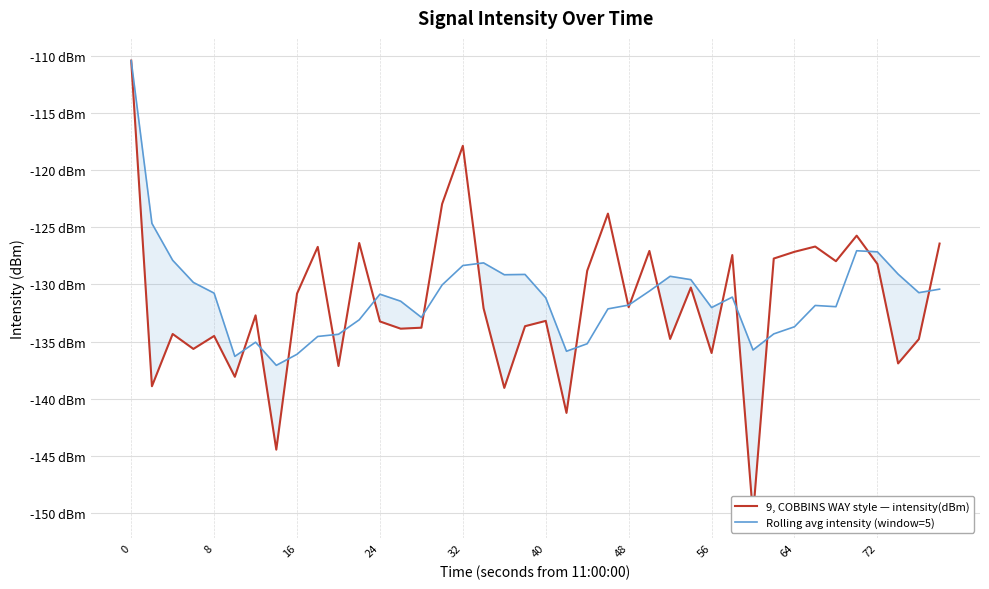

The Rolling avg intensity (window=5) series shows -80.1 at 16. True or false?

False